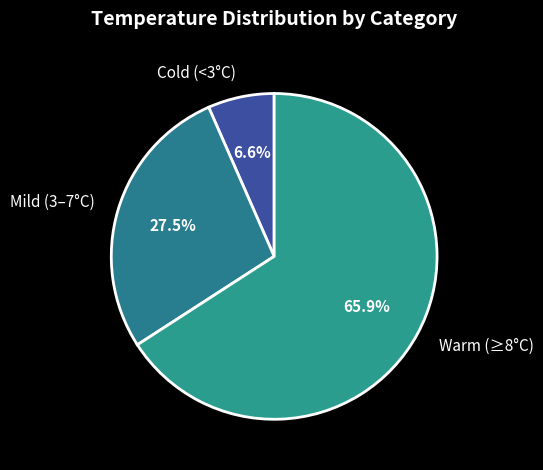

Which category has the biggest portion of the pie?

Warm (≥8°C)